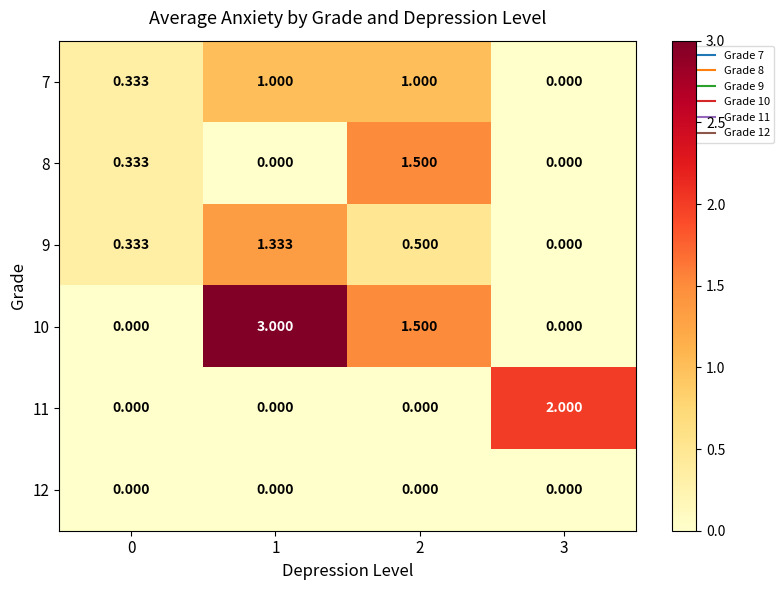

Is the value of 10 at 3 greater than the value of 7 at 2?

No